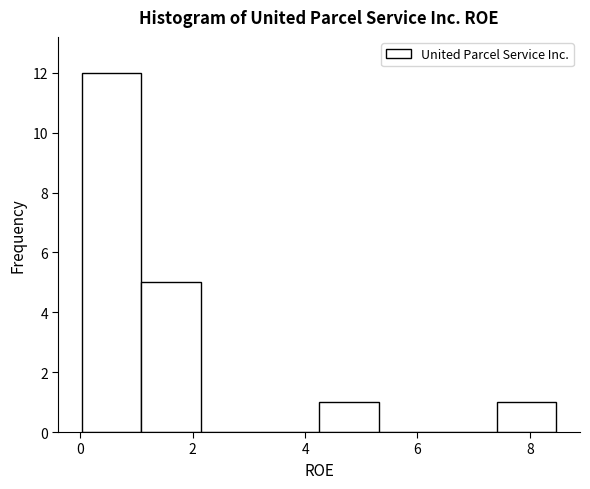

What is the height of the bar covering 4.2 to 5.4 on the x-axis? Neither the bar edges nor the heights are printed on the chart, so give them approximately, as read against the axes.

1